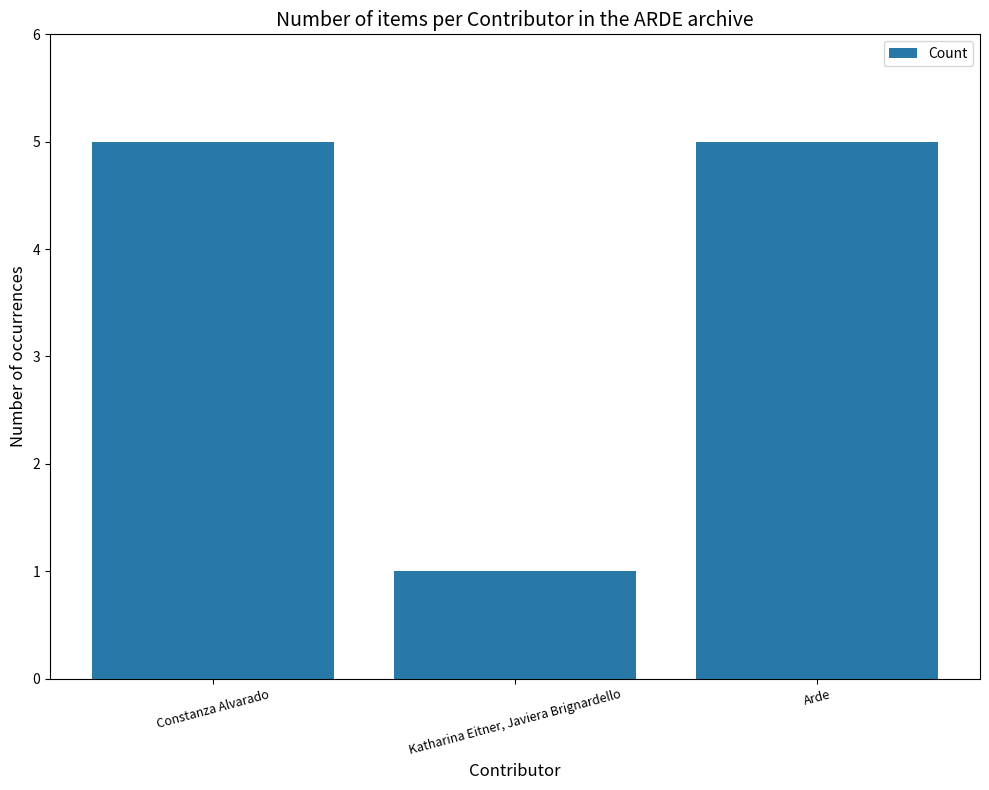

What is the difference between the values at Katharina Eitner, Javiera Brignardello and Arde?

4